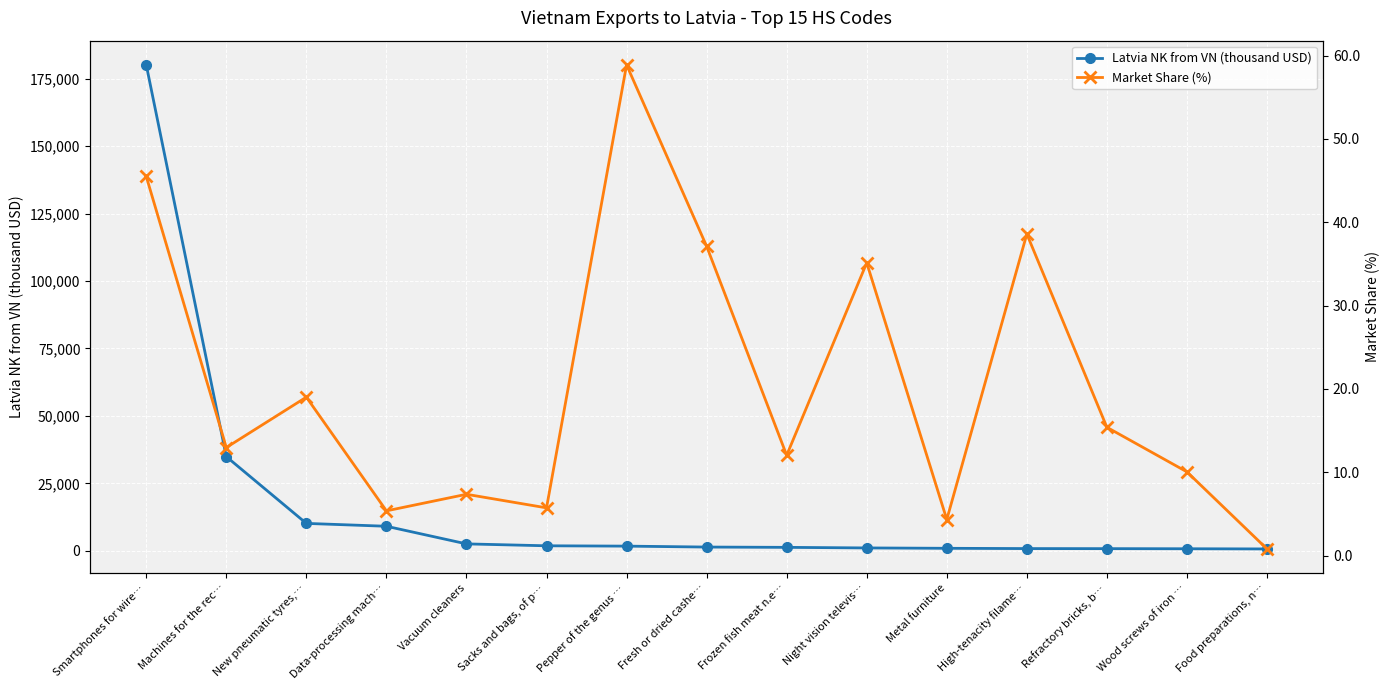

Which series changed the most between New pneumatic tyres,… and Food preparations, n…?

Latvia NK from VN (thousand USD)